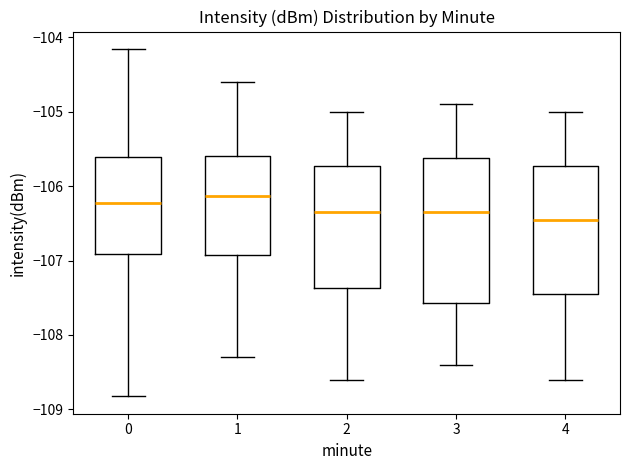

Where does the upper whisker of the box at x = 2 end on the y-axis? The values are not printed on the chart, so give them approximately, as read against the axis.

-105.0